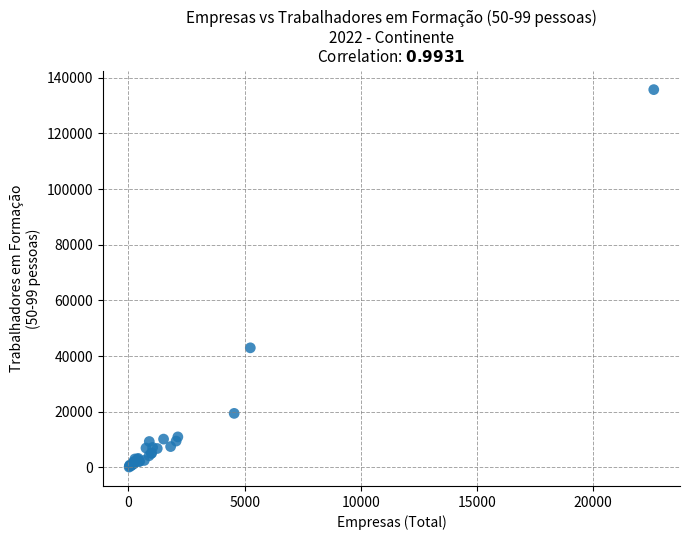

What Y value in the scatter plot is closest to 67914?

42953